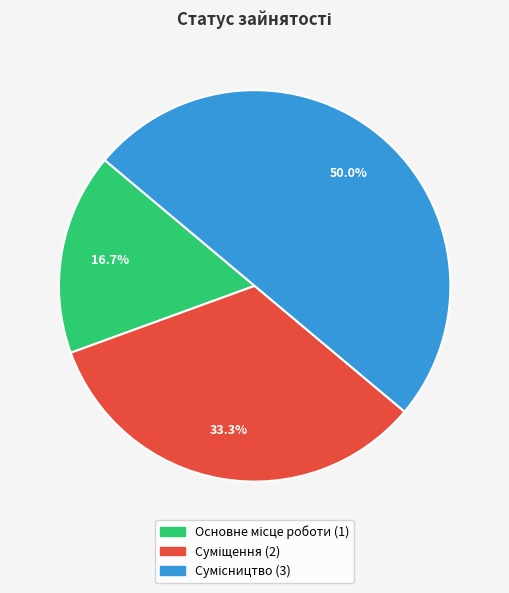

Count the number of slices in the pie.

3